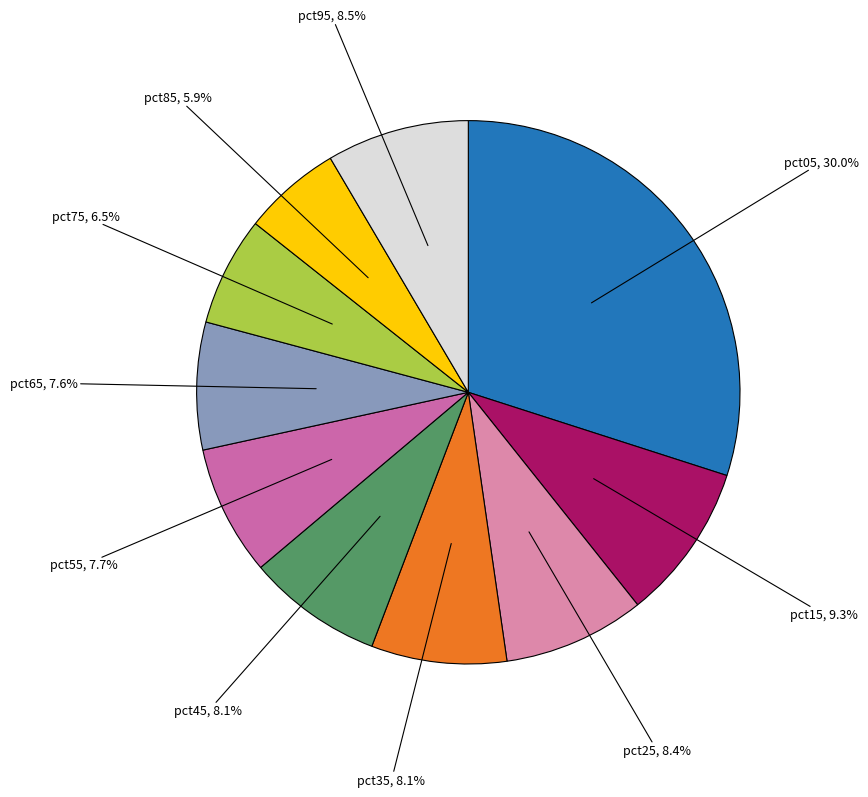

Rank the categories by value from highest to lowest.

pct05, pct15, pct95, pct25, pct45, pct35, pct55, pct65, pct75, pct85